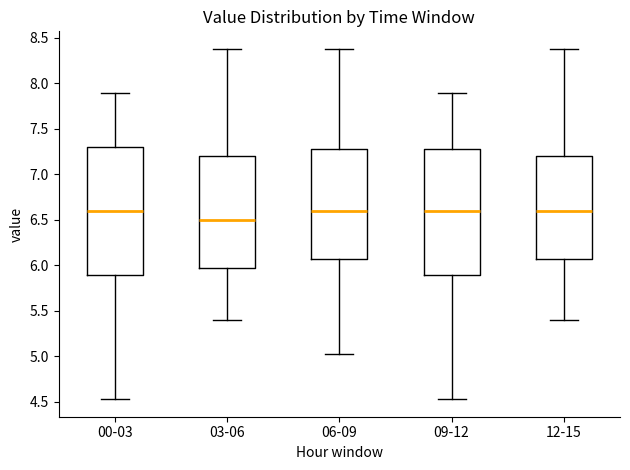

Reading left to right, transcribe this box plot: for each box, give where its median line is, the range the box spans, and where its two whiskers end, as read against the y-axis. The values are not printed on the chart, so give them approximately, as read against the axis.

00-03: median 6.60, box 5.90 to 7.30, whiskers 4.55 to 7.90
03-06: median 6.50, box 5.95 to 7.20, whiskers 5.40 to 8.40
06-09: median 6.60, box 6.05 to 7.30, whiskers 5.05 to 8.40
09-12: median 6.60, box 5.90 to 7.30, whiskers 4.55 to 7.90
12-15: median 6.60, box 6.05 to 7.20, whiskers 5.40 to 8.40